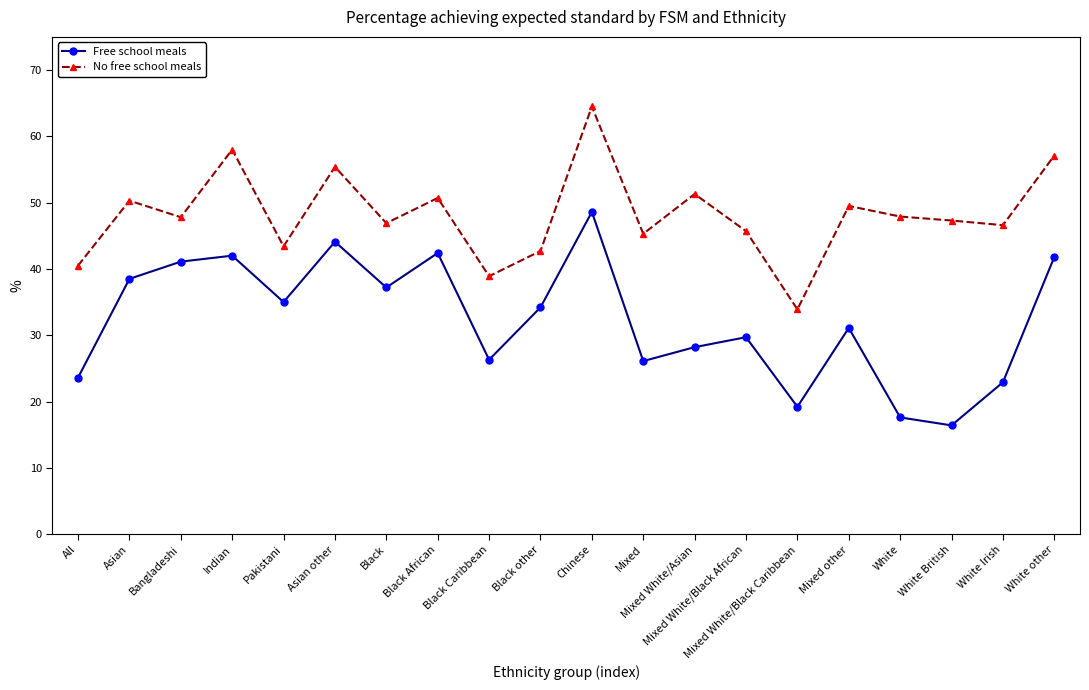

Rank the series by their average value, from highest to lowest.

No free school meals, Free school meals